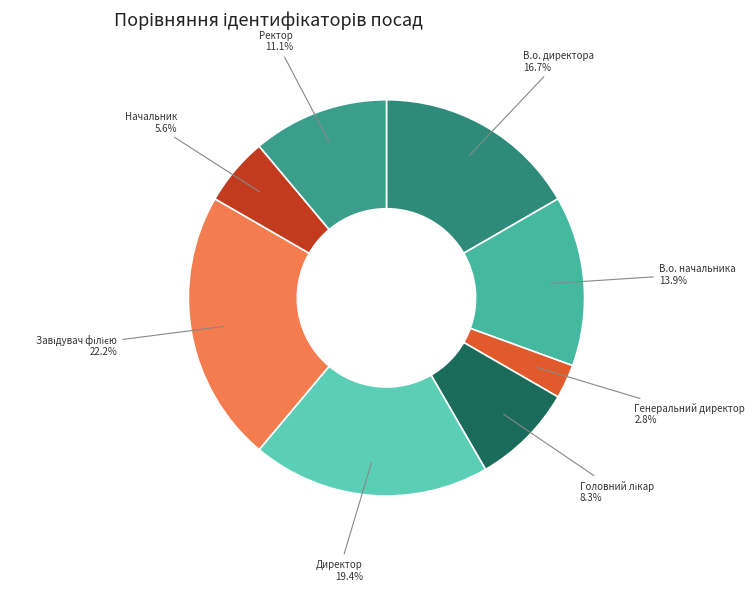

How many slices are in this pie chart?

8